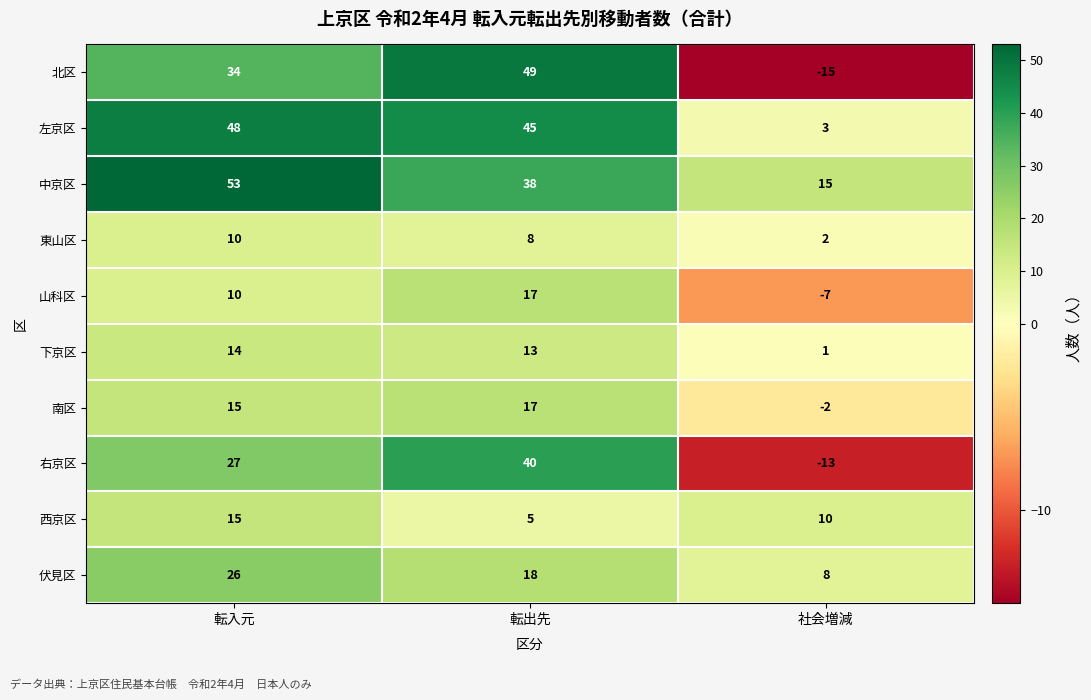

What is the difference between the 右京区 values at 転入元 and 転出先?

13